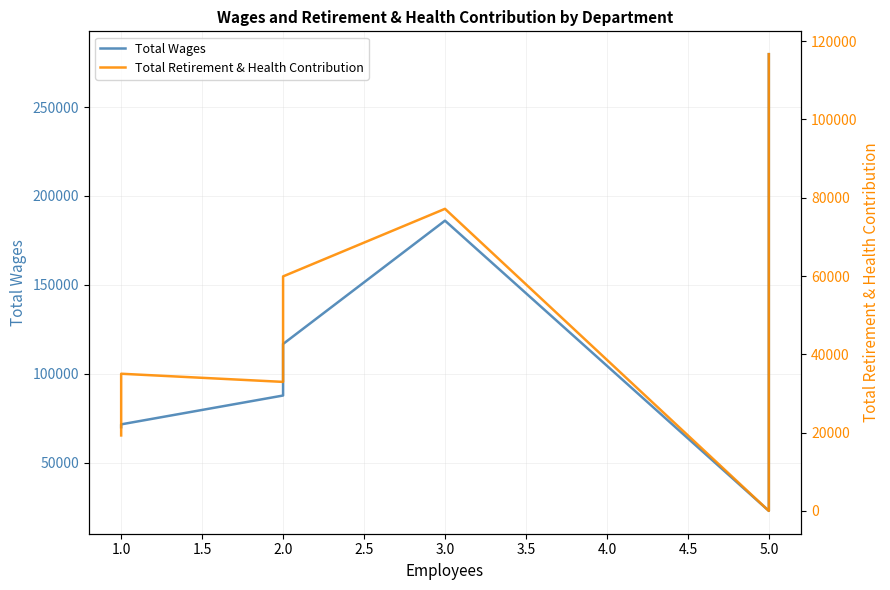

What is the maximum value shown in the chart?

279781